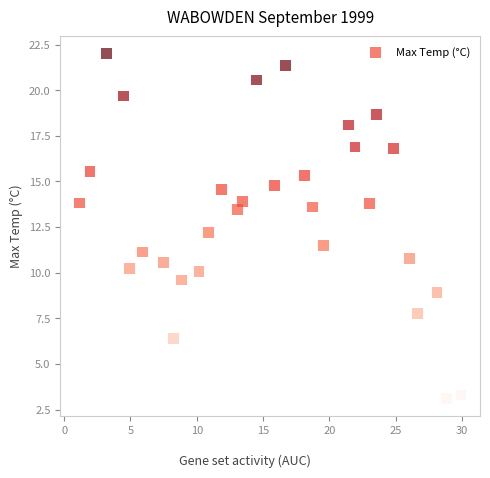

What is the range of X values (max minus min)?

28.8